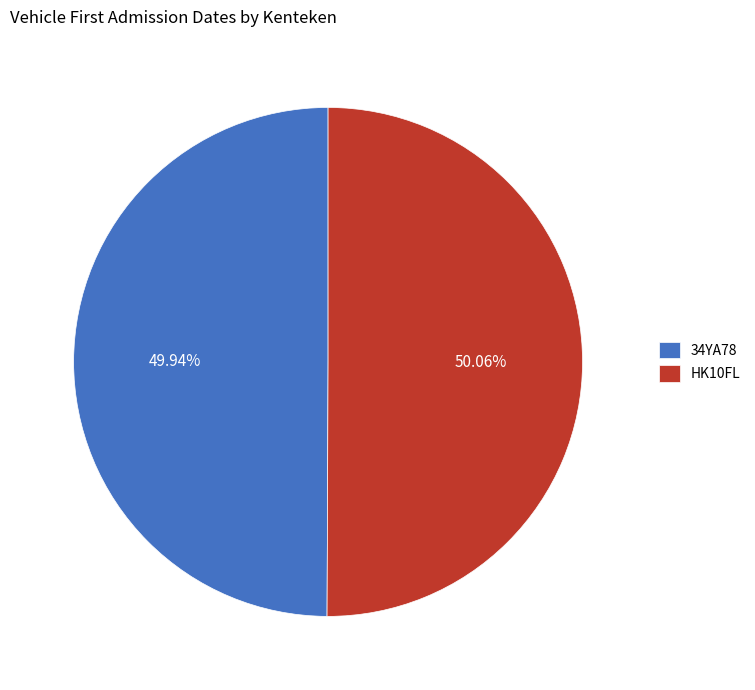

Approximately how many times larger is the value at 34YA78 compared to HK10FL?

1.0